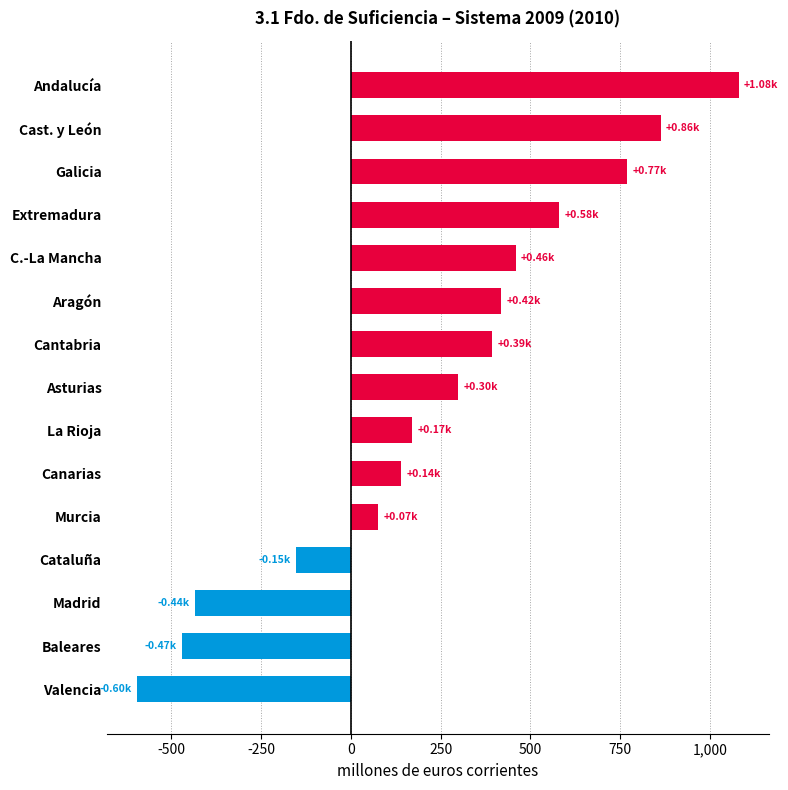

How many bars are there in total?

15